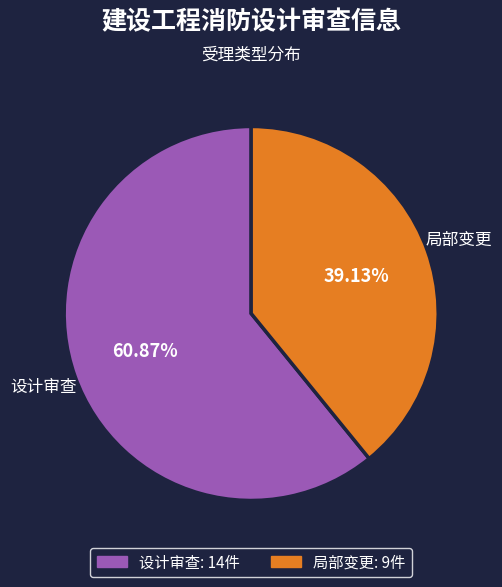

Which slice represents more than half of the pie?

设计审查